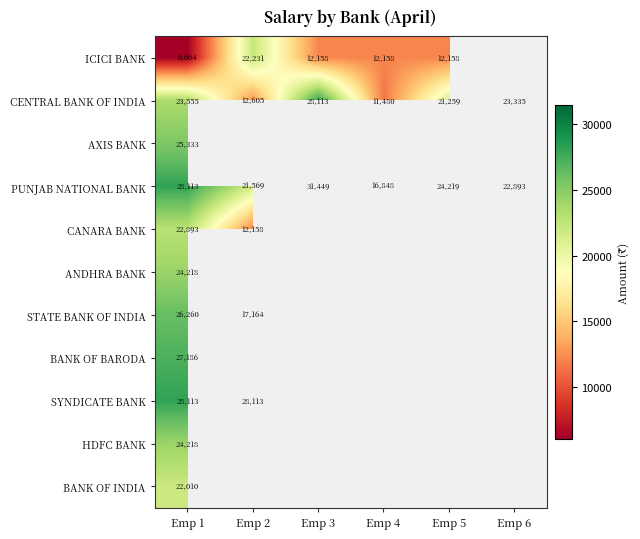

What is the difference between the second highest and minimum values in the PUNJAB NATIONAL BANK series?

11265